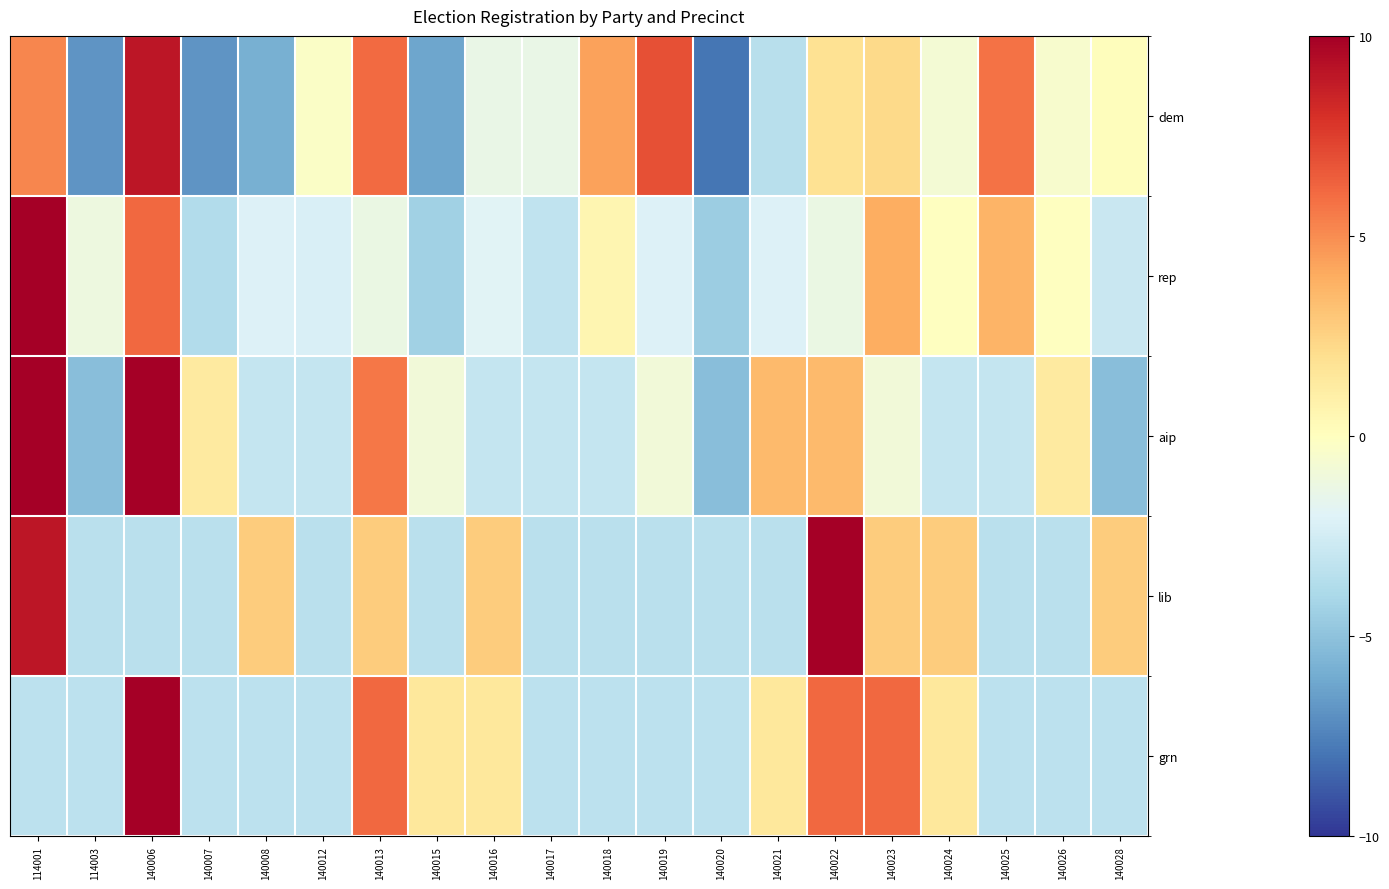

Rank the series by their maximum value, from lowest to highest.

dem, aip, lib, grn, rep